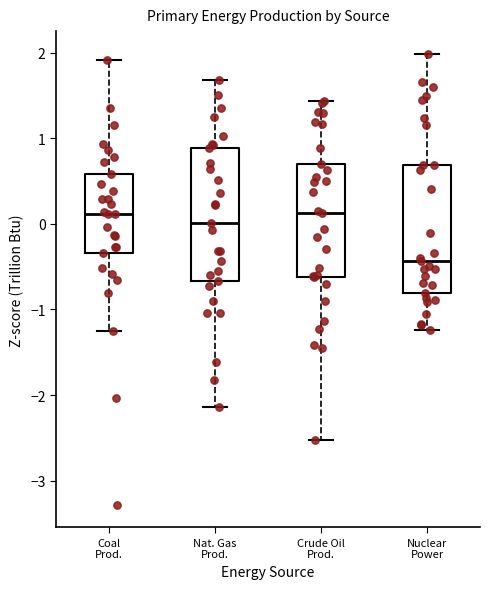

Which box's median line is the lowest?

Nuclear Power